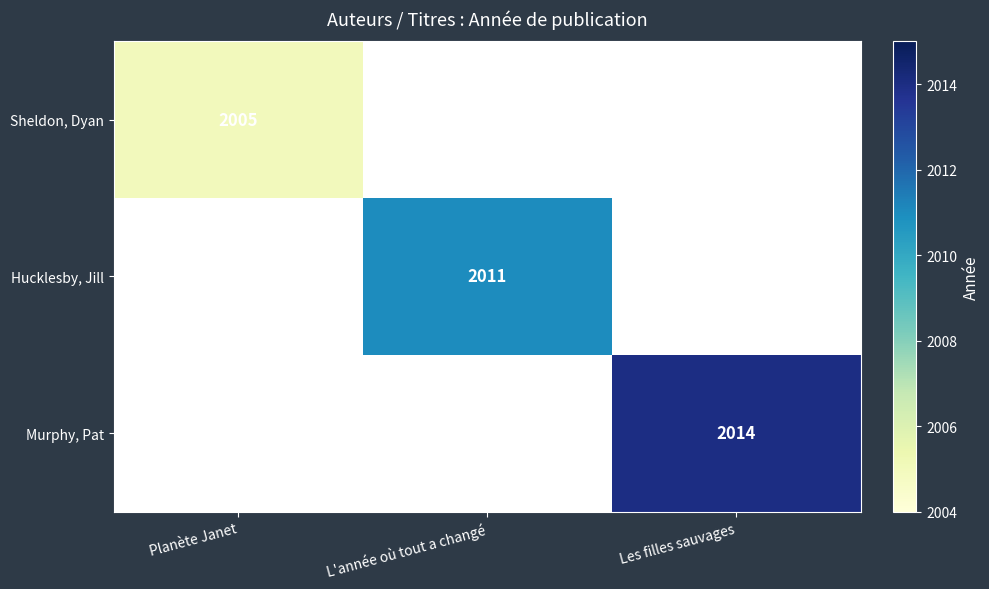

Is it true that Murphy, Pat equals 2687 at Les filles sauvages?

False